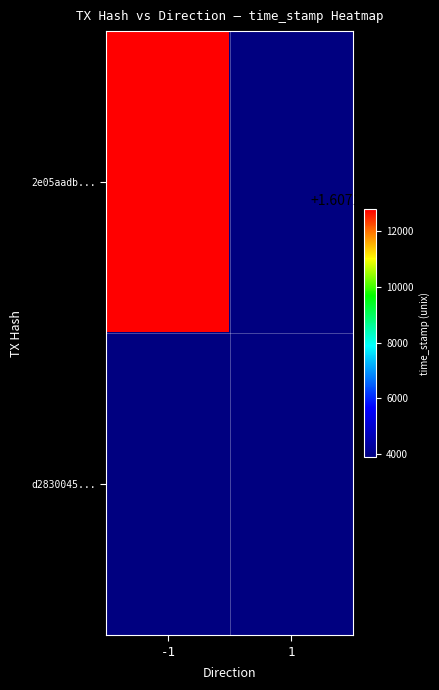

At which category does the chart reach its minimum across all series?

1